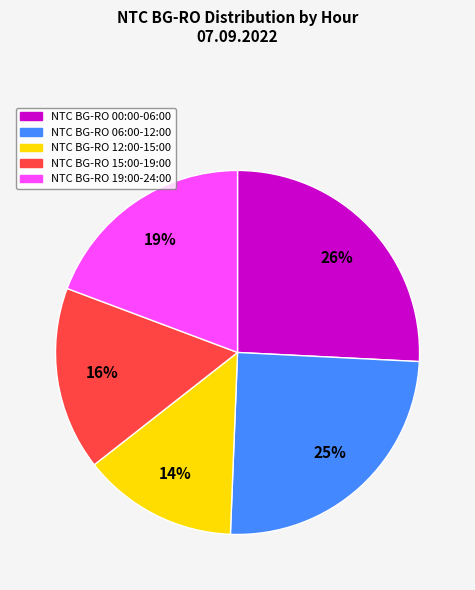

Is there any slice that represents more than half of the pie?

No